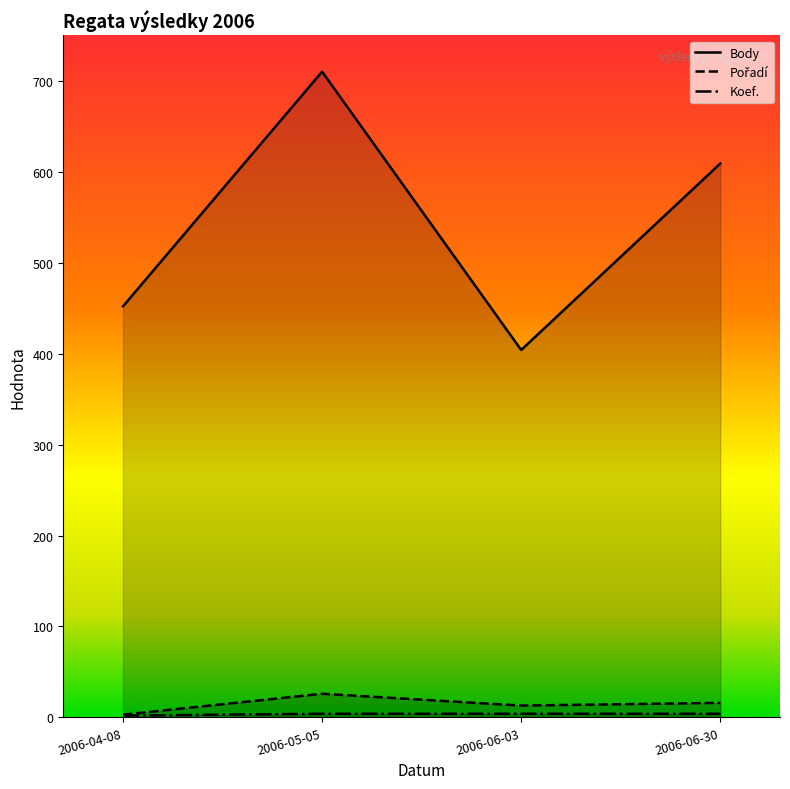

Is it true that Body equals 710 at 2006-05-05?

True